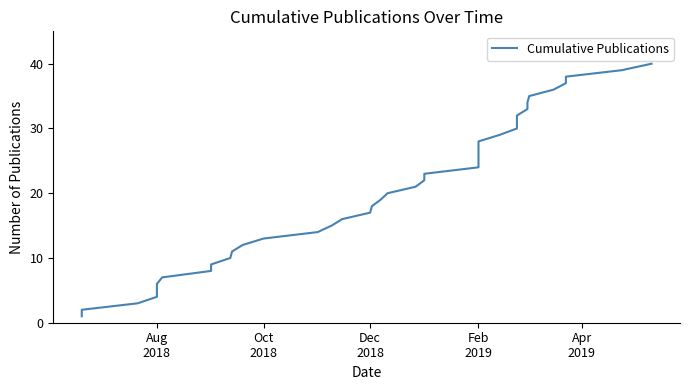

Does the chart have visible grid lines?

No